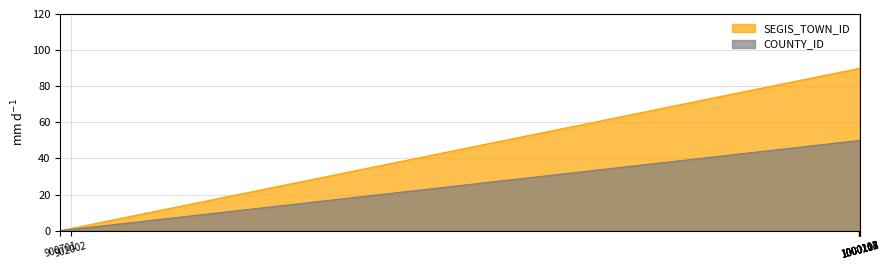

True or false: SEGIS_TOWN_ID and COUNTY_ID intersect in this chart.

False